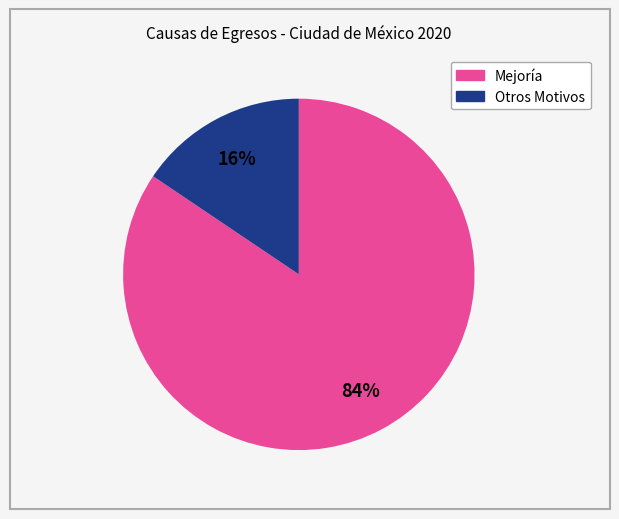

To the nearest percent, what is the average slice percentage?

50%